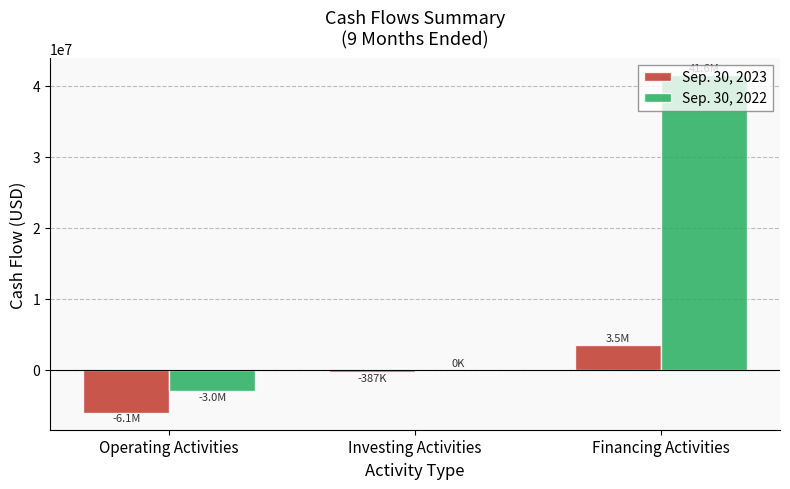

Which category has the highest value in the Sep. 30, 2023 series?

Financing Activities